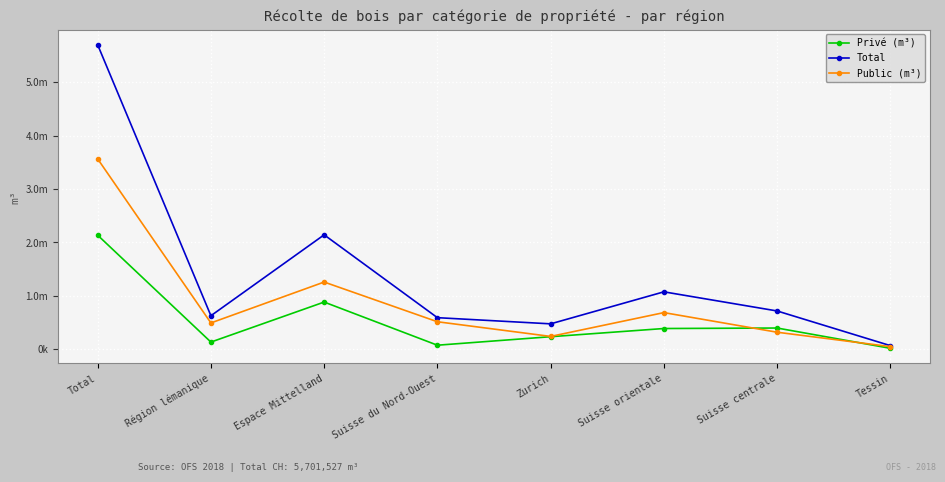

List the series in order of their peak value, lowest first.

Privé (m³), Public (m³), Total